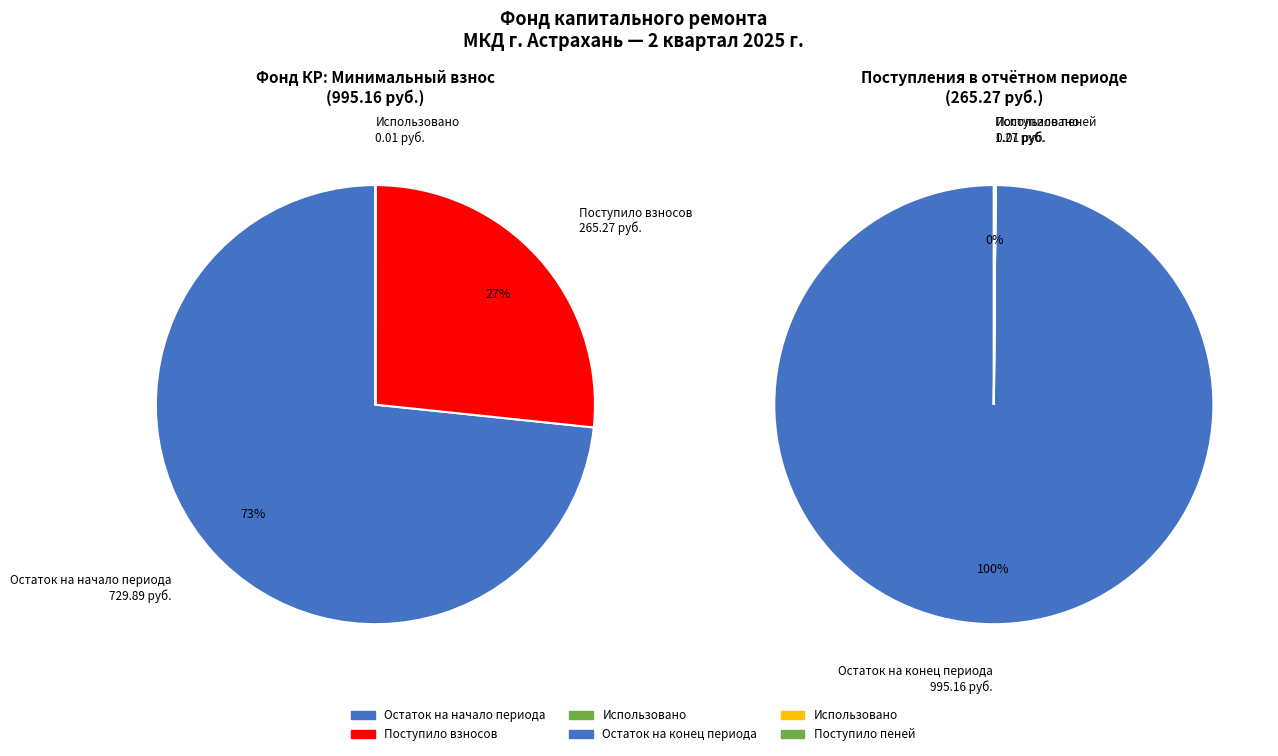

The Использовано slice represents 0% of the pie. True or false?

True